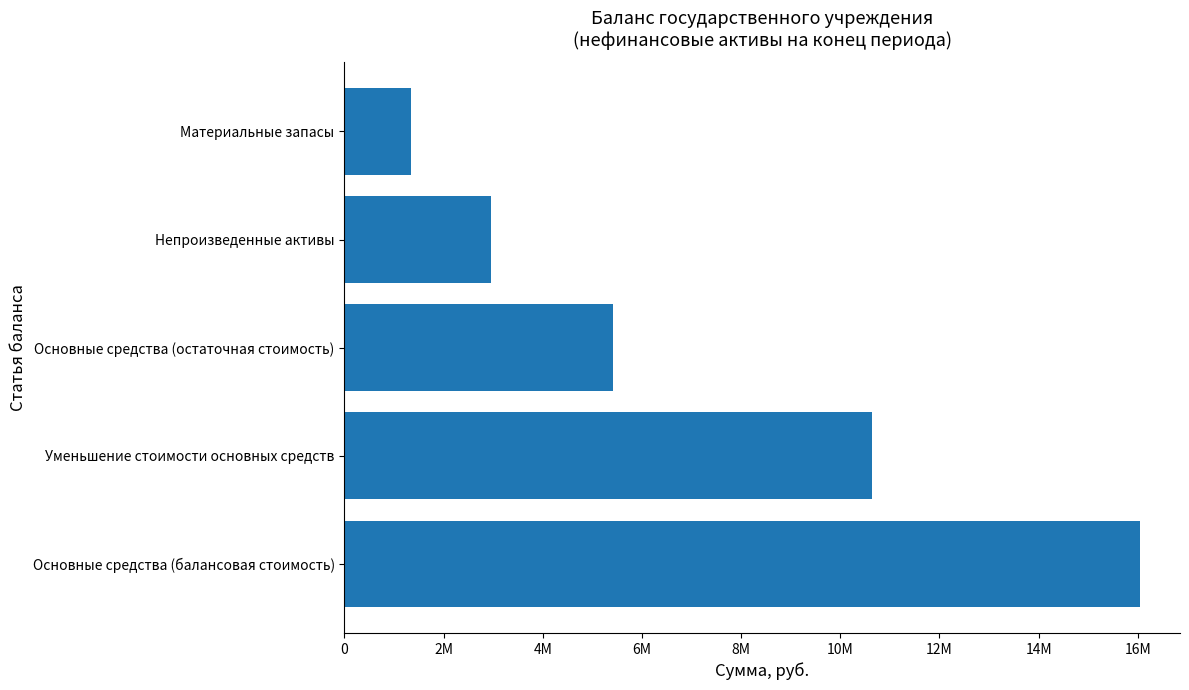

Are the bars horizontal?

Yes